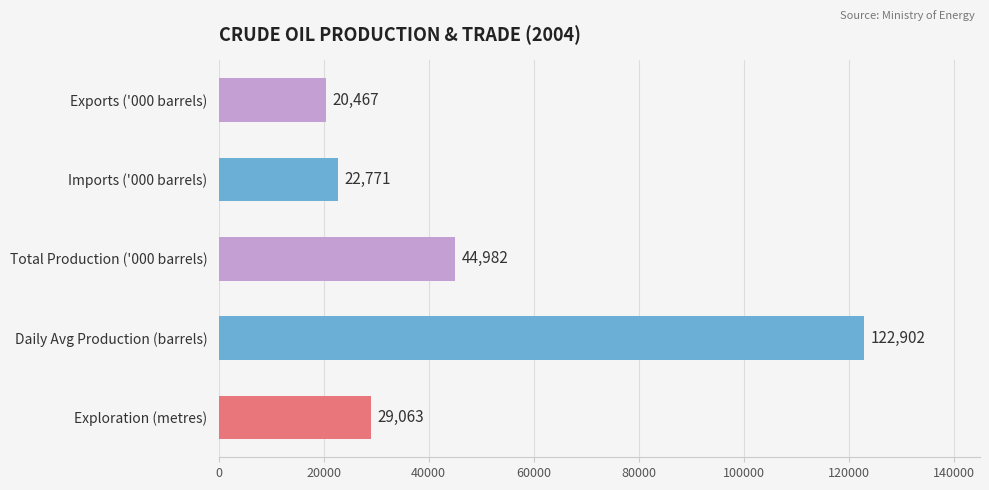

At which label is the value closest to 71684?

Total Production ('000 barrels)